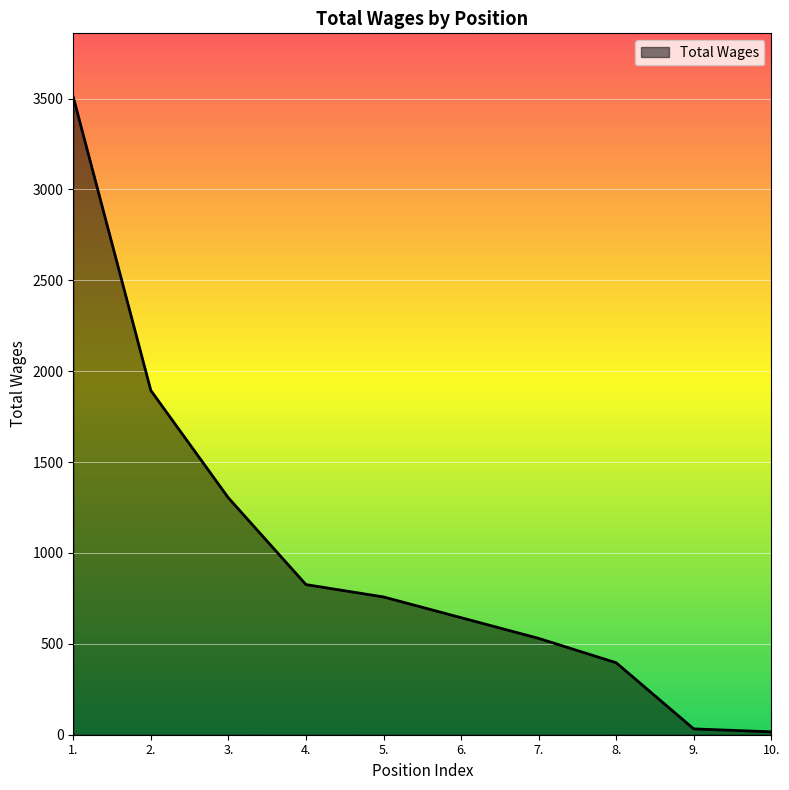

What is the difference between the maximum and second lowest values?

3476